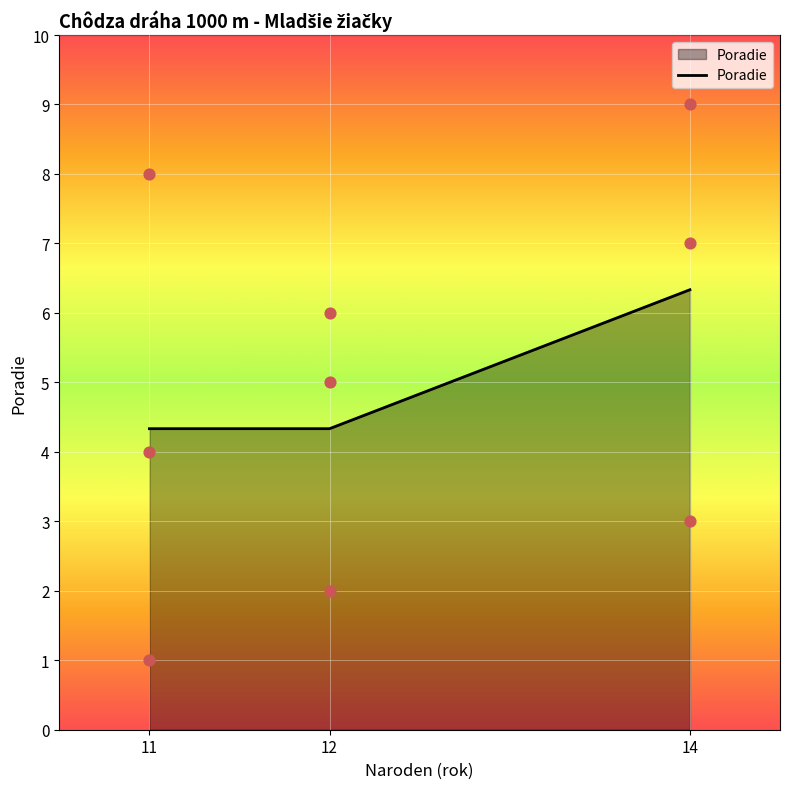

Between 11 and 14, which is larger?

14